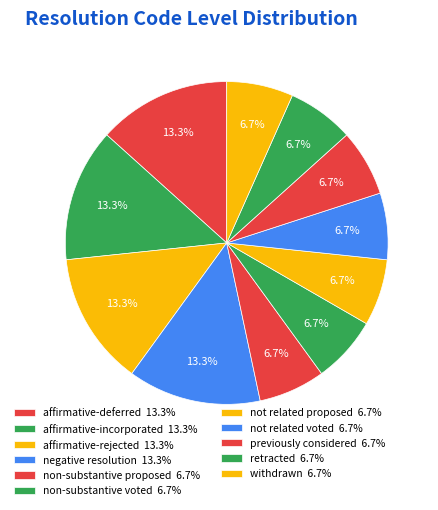

Is it true that not related voted is 13% of the pie?

False